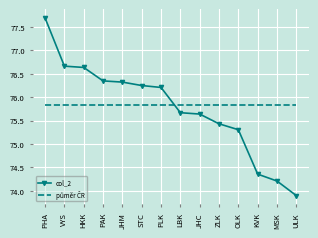

At which category does the chart reach its peak across all series?

PHA